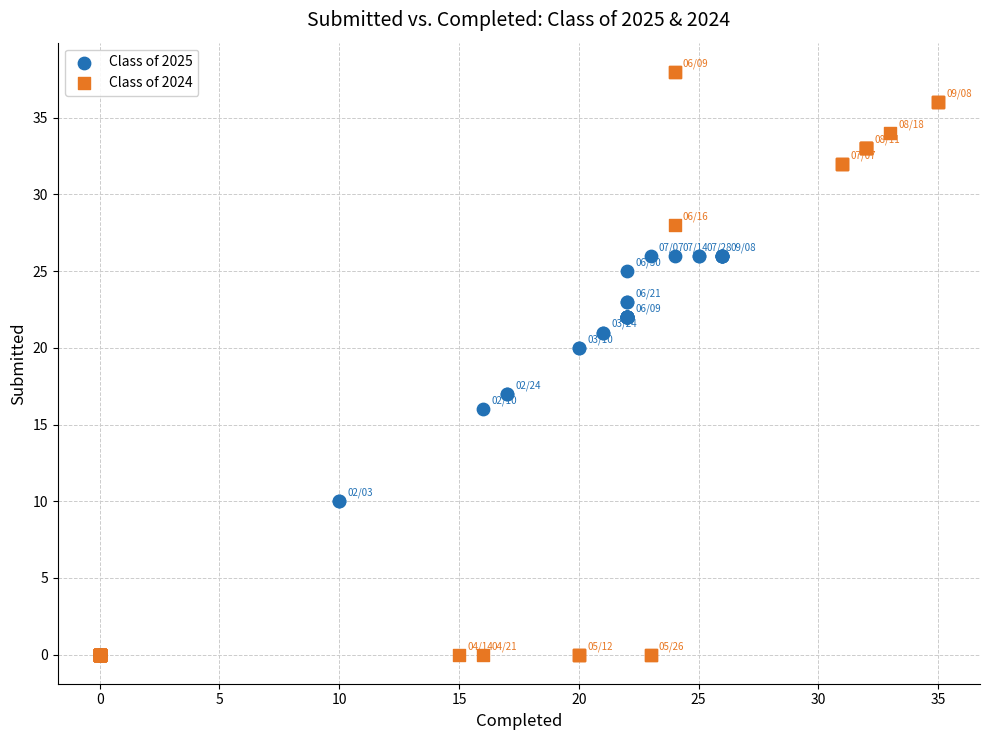

Which series has the widest spread of Y values?

Class of 2024